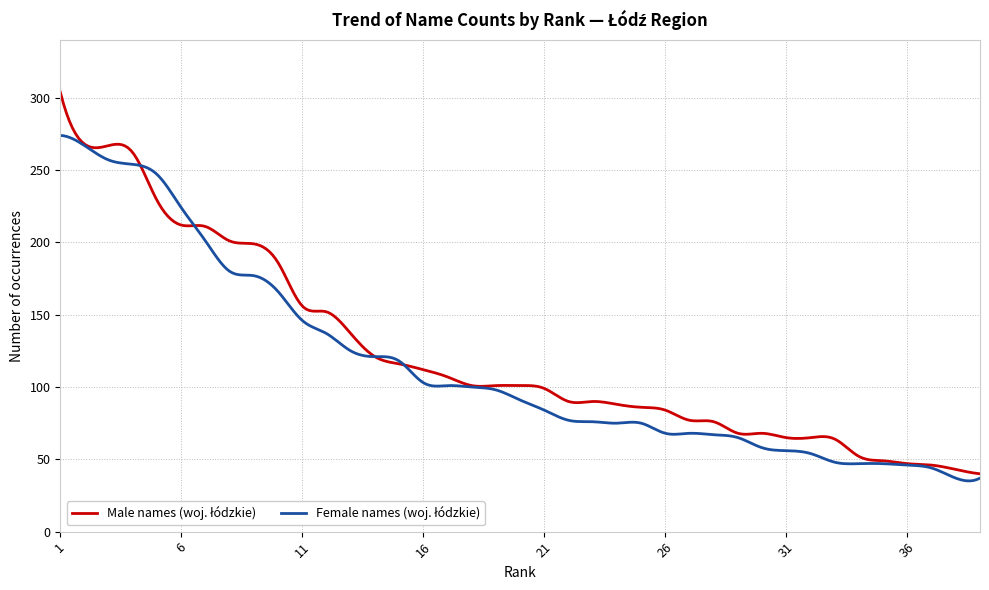

What is the maximum value shown in the chart?

304.0